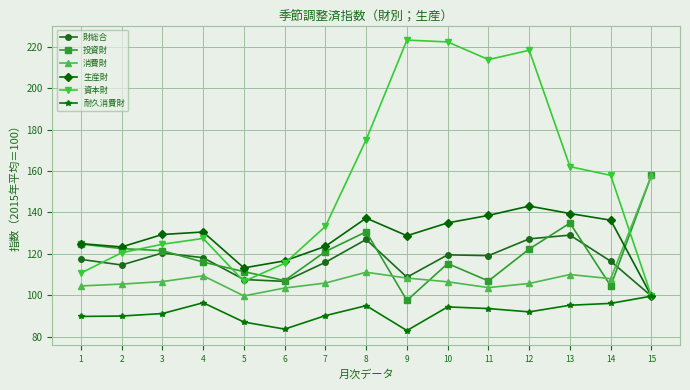

In 資本財, how many points are higher than both neighbors (excluding endpoints)?

3